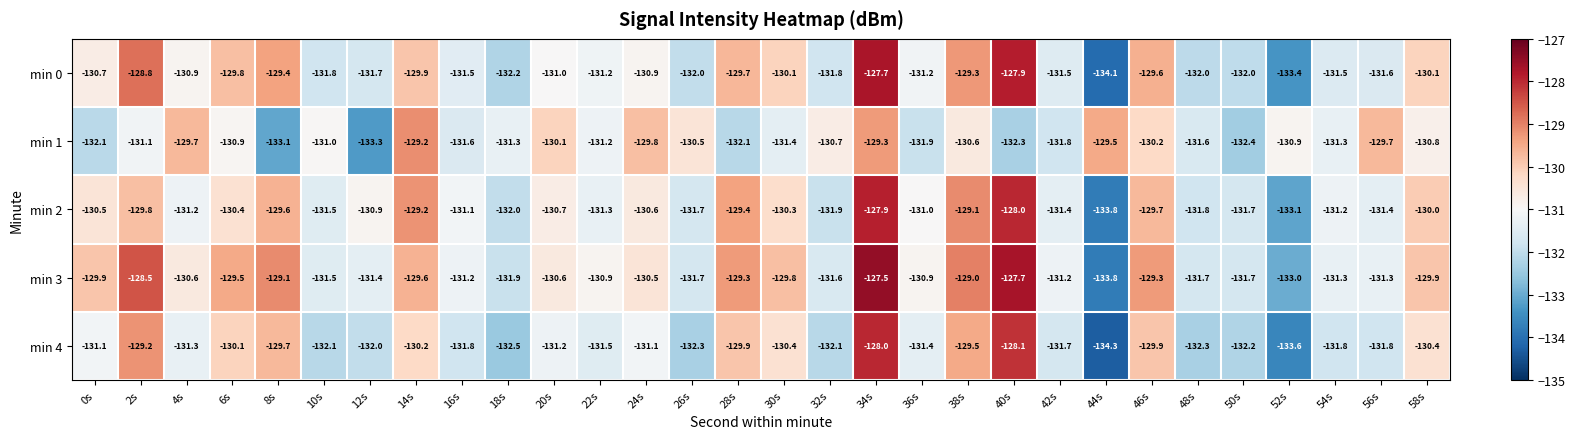

Which series changed the most between 44s and 58s?

min 0